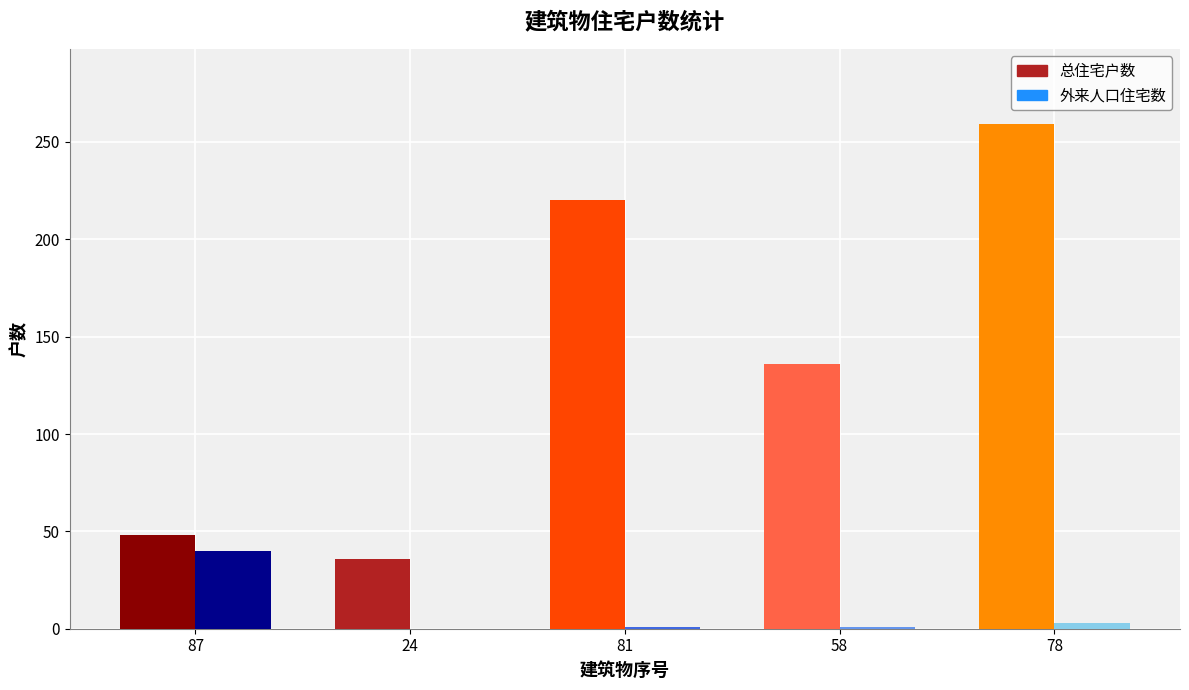

What is the spread (max minus min) of values at 58?

135